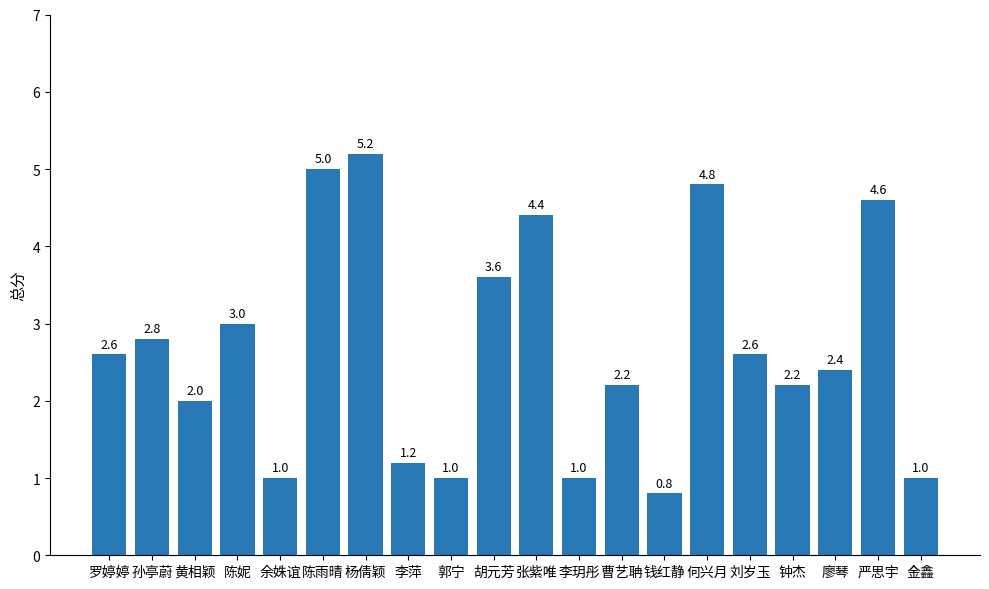

Count the number of categories in the chart.

20